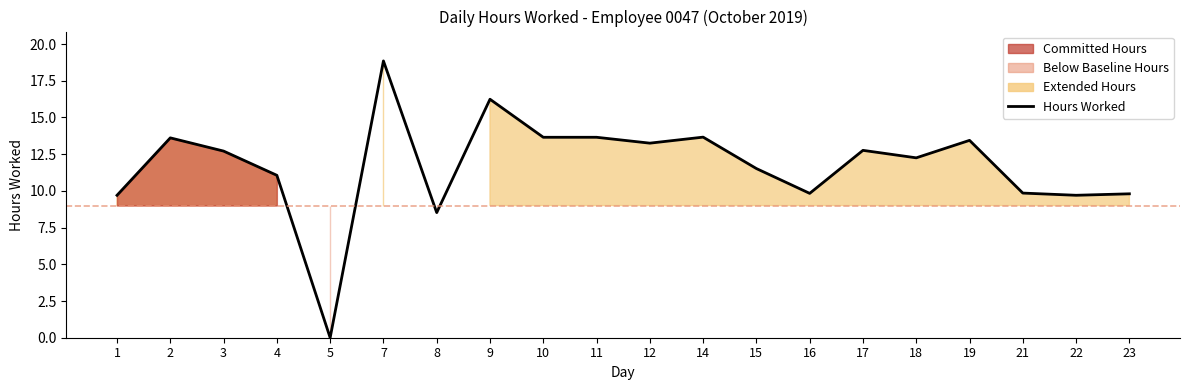

How many values are above zero?

19